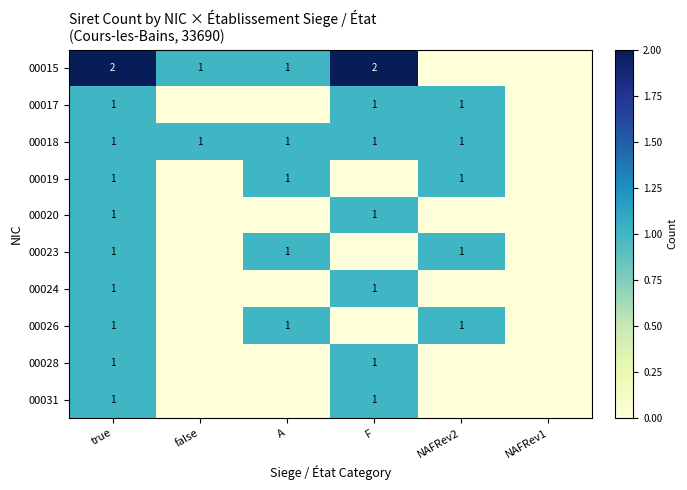

True or false: 00028 has a value of 1 at F.

True